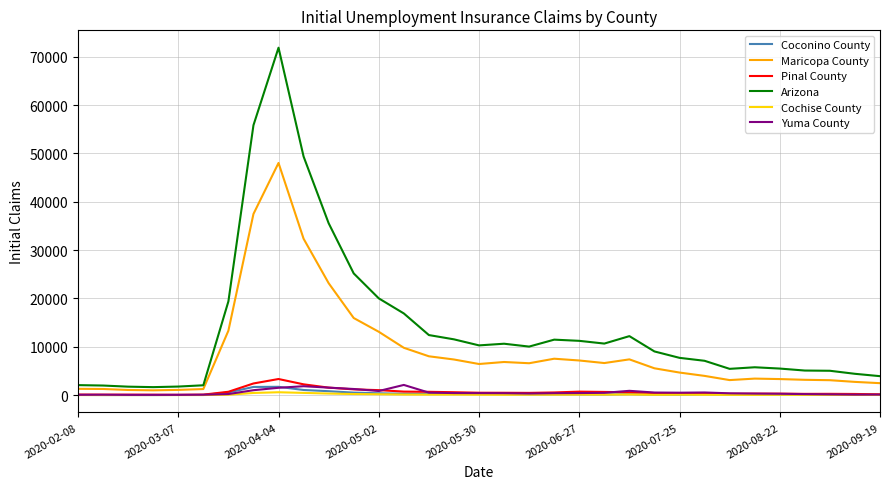

Which series has the widest spread of values?

Arizona